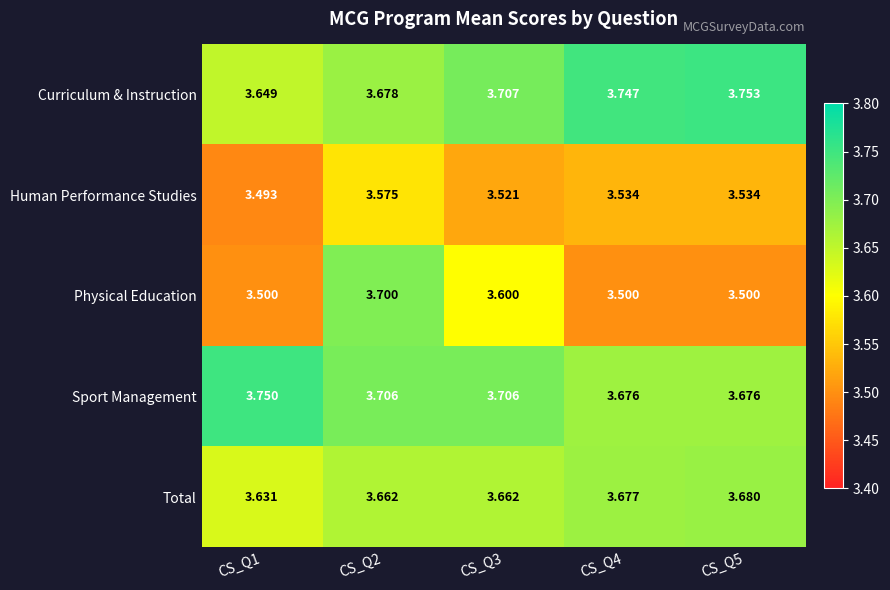

Which series has the largest range (max minus min)?

Physical Education